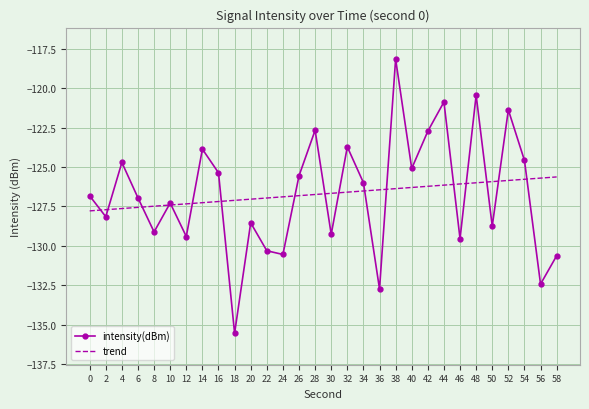

Rank the series by their maximum value, from lowest to highest.

trend, intensity(dBm)